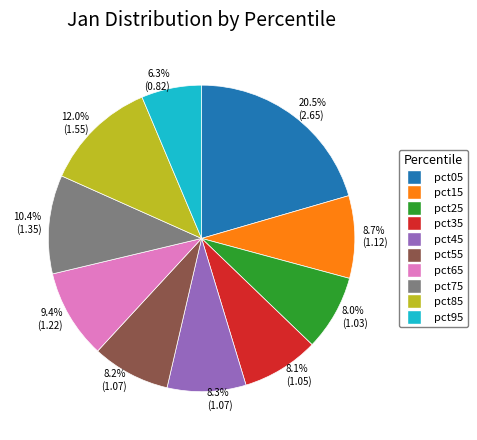

Does any single category account for the majority?

No